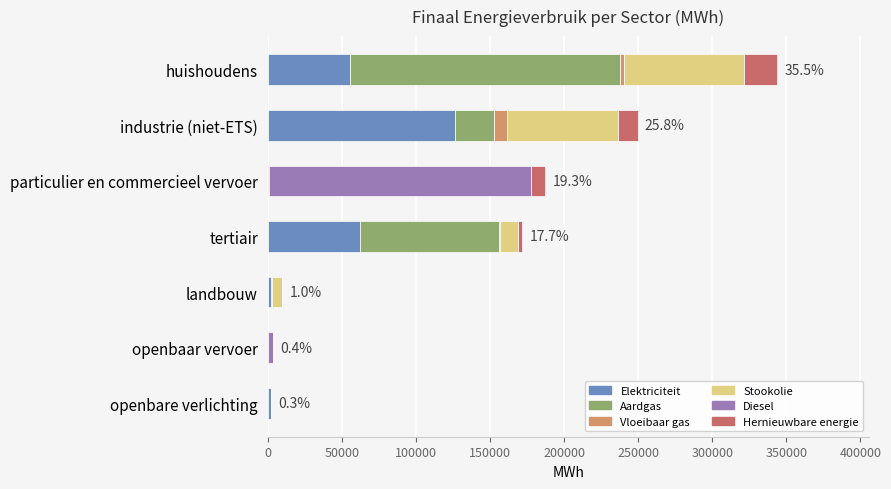

At which category is the sum across all series the highest?

huishoudens